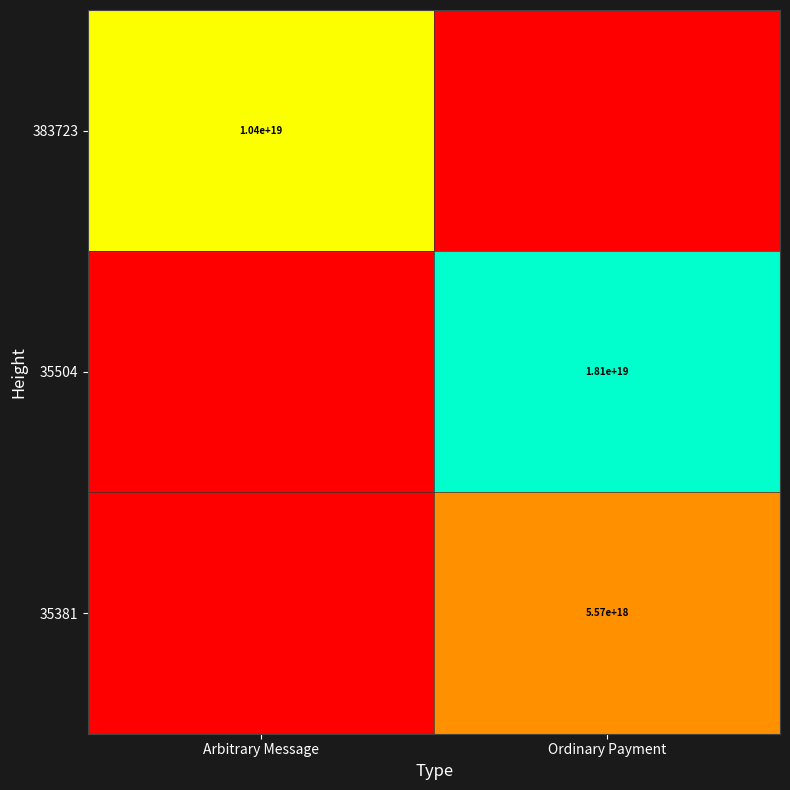

The 383723 series shows 15874190046455461888 at Arbitrary Message. True or false?

False